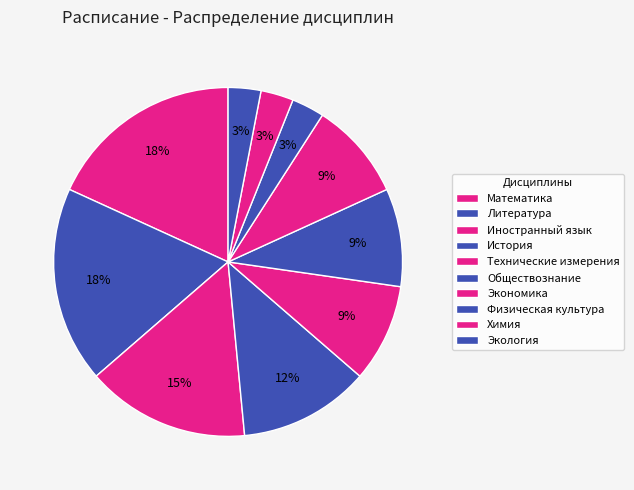

Between Иностранный язык and Экономика, which is larger?

Иностранный язык